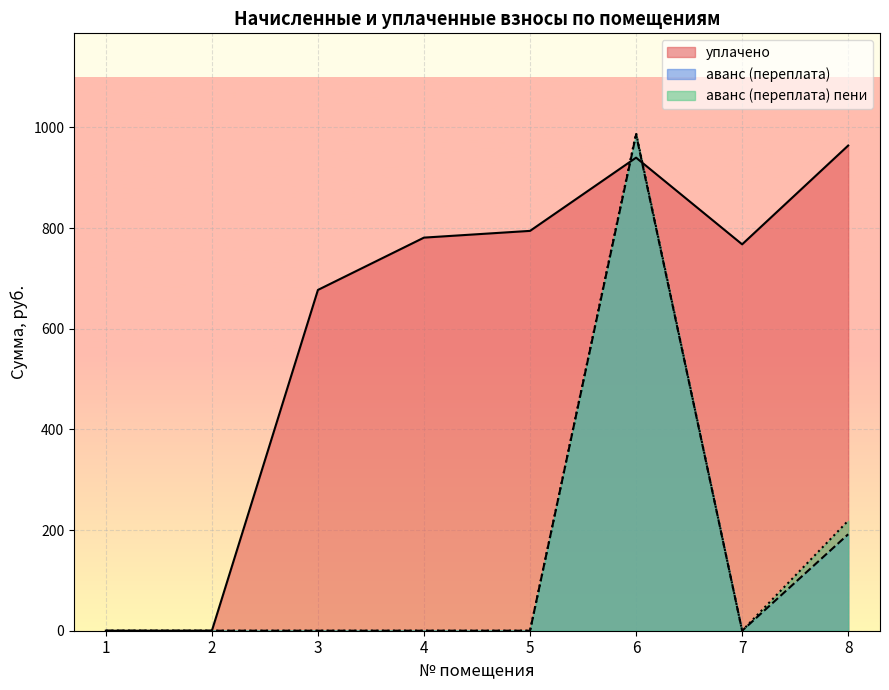

Which series has the largest total across all categories?

уплачено